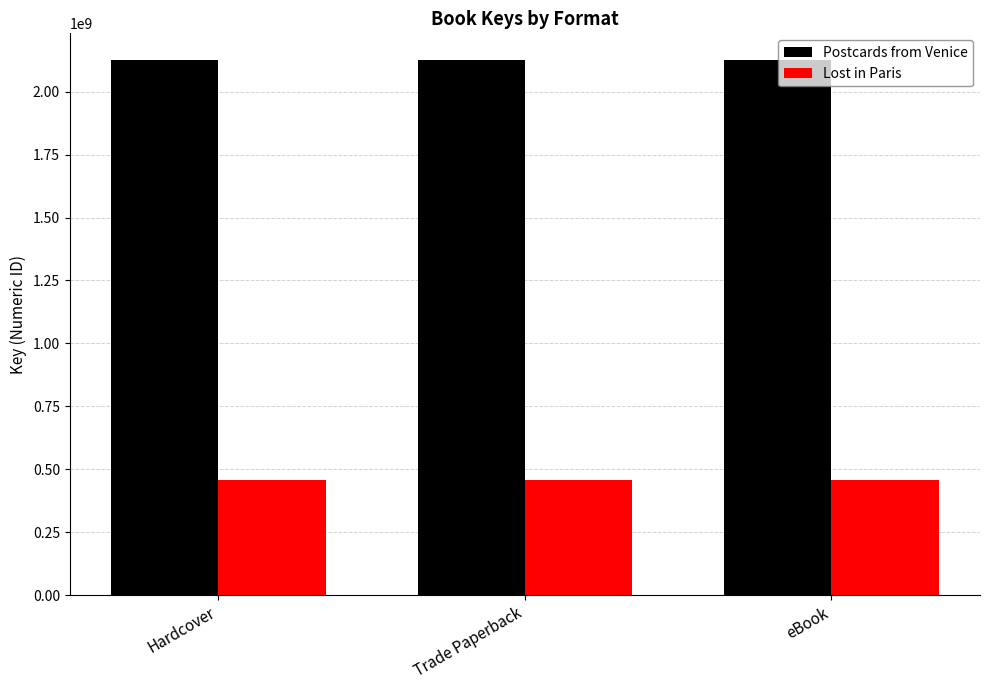

What is the difference between the highest and lowest values at eBook?

1667550310